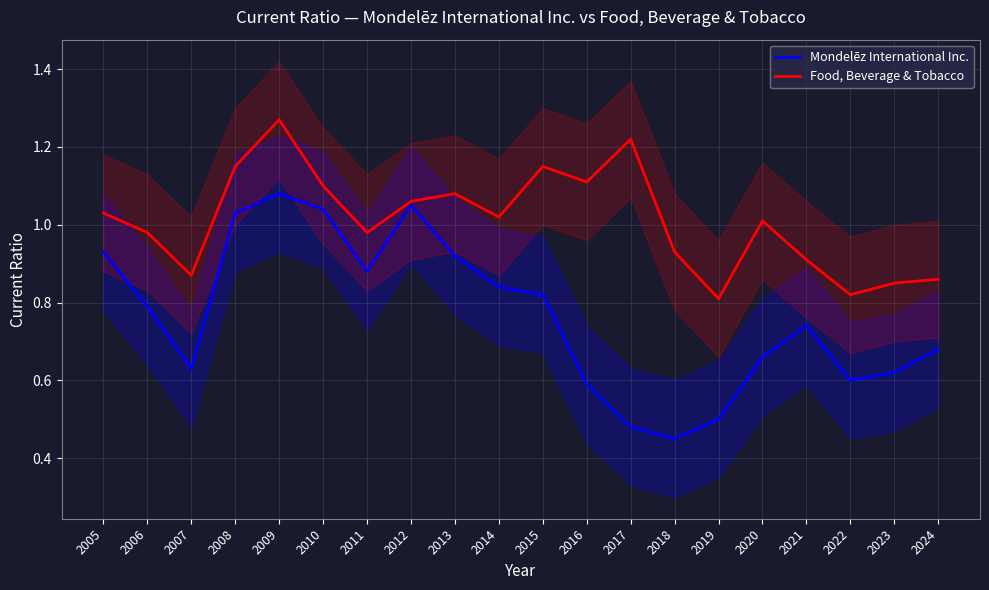

What is the sum of the Mondelēz International Inc. values at 2020 and 2010?

1.7